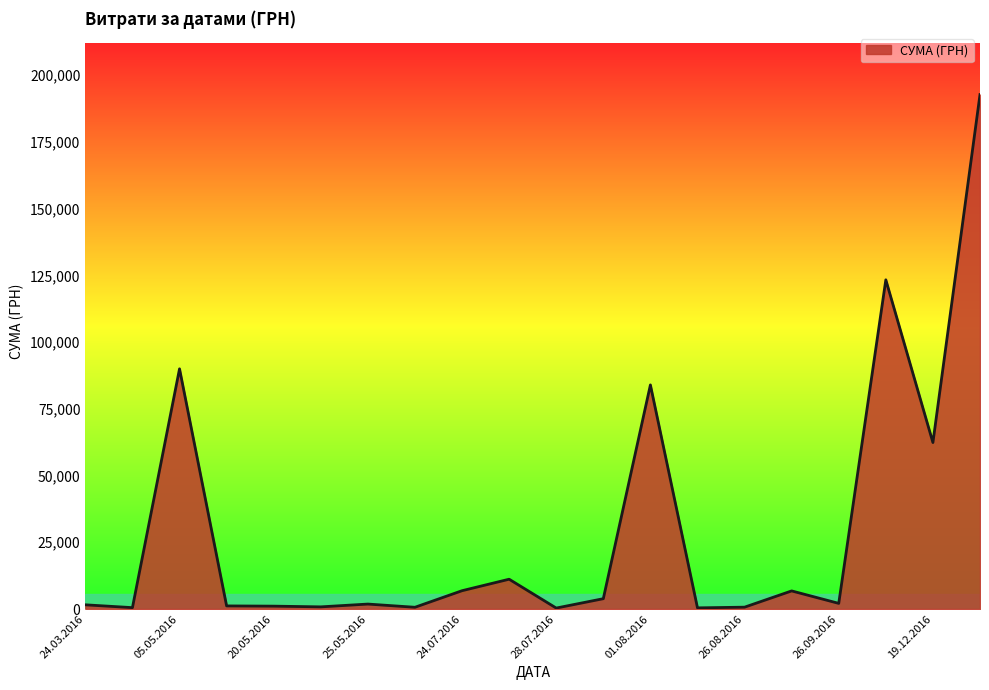

What is the greatest value displayed?

192770.5